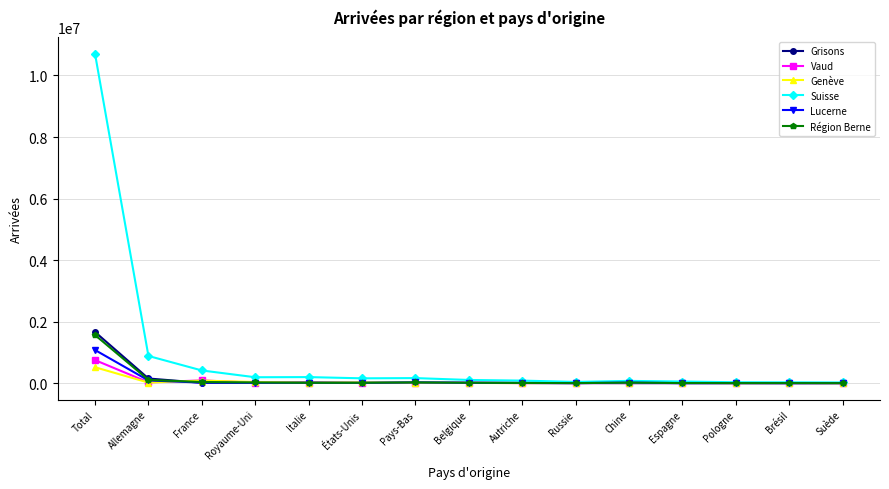

What is the label of the 5th point from the right?

Chine